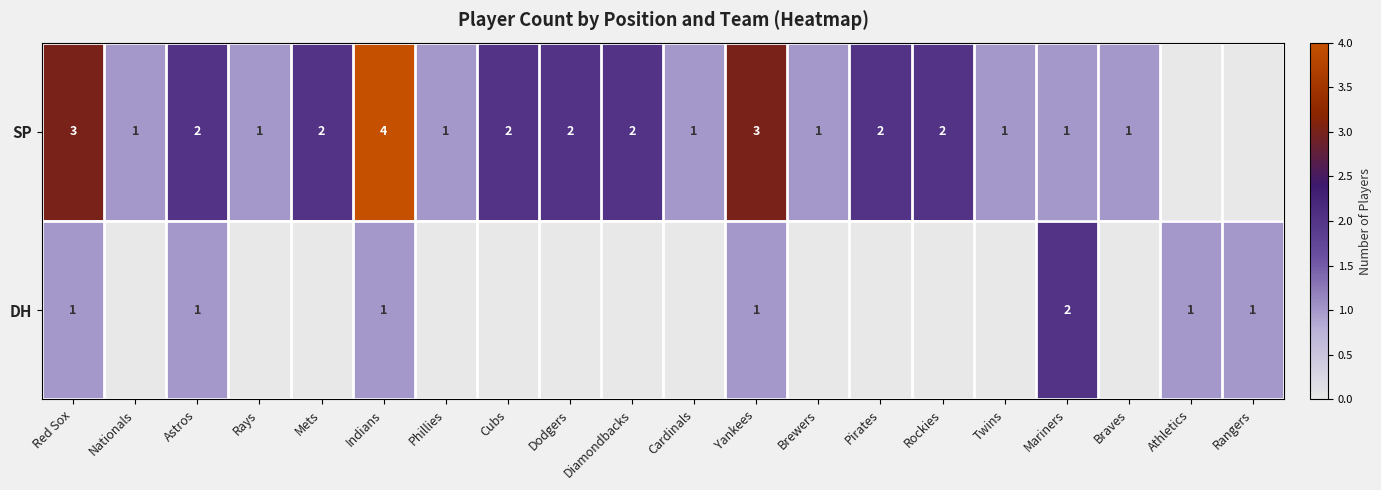

What is the total value across all series at Indians?

5